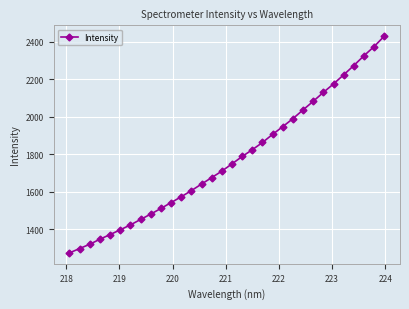

What is the sum of all values?

56722.0